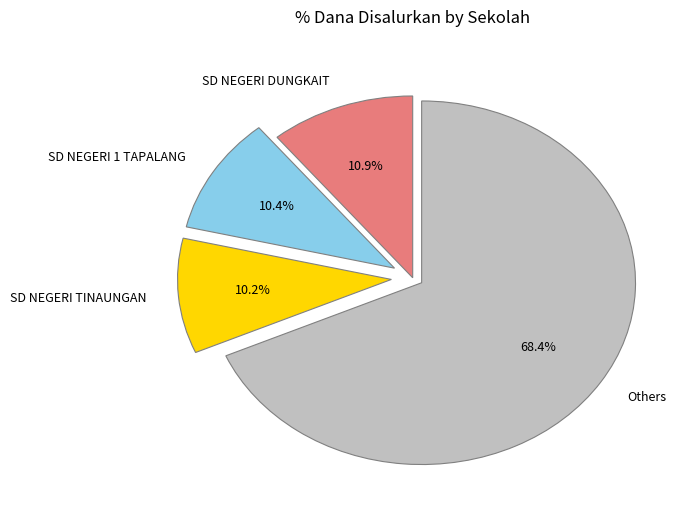

Which slice is the largest?

Others